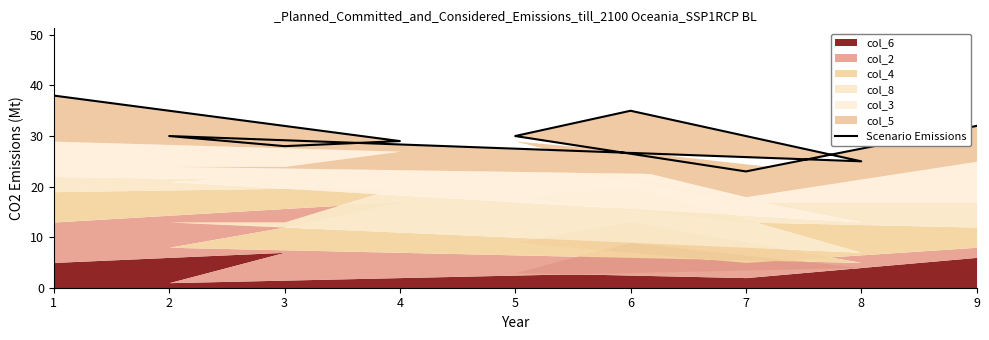

What is the average value?

30